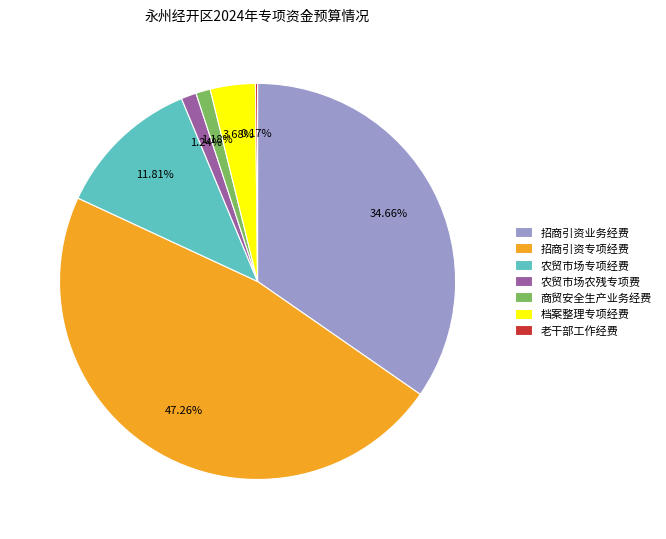

What is the ratio of the value at 档案整理专项经费 to the value at 农贸市场农残专项费?

3.0